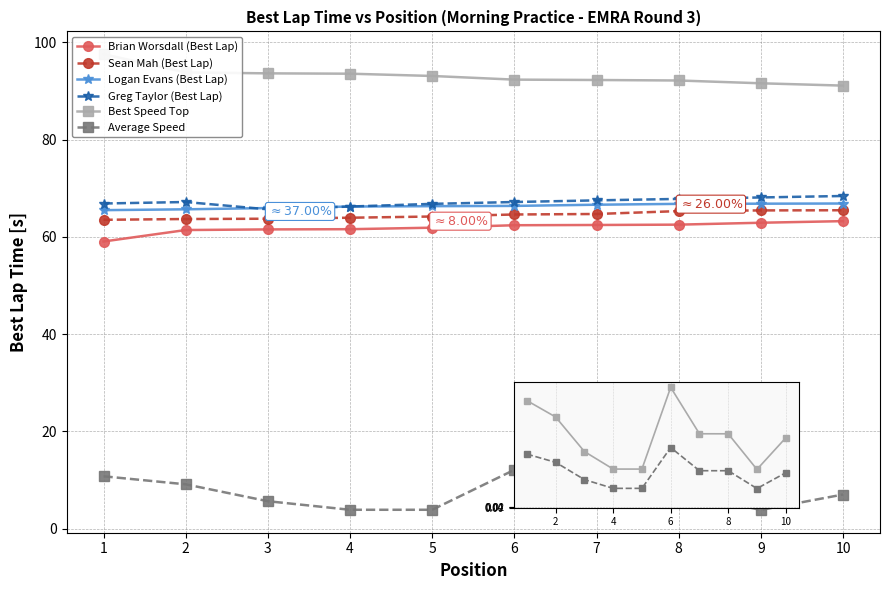

What is the highest value of the Logan Evans (Best Lap) series?

66.9